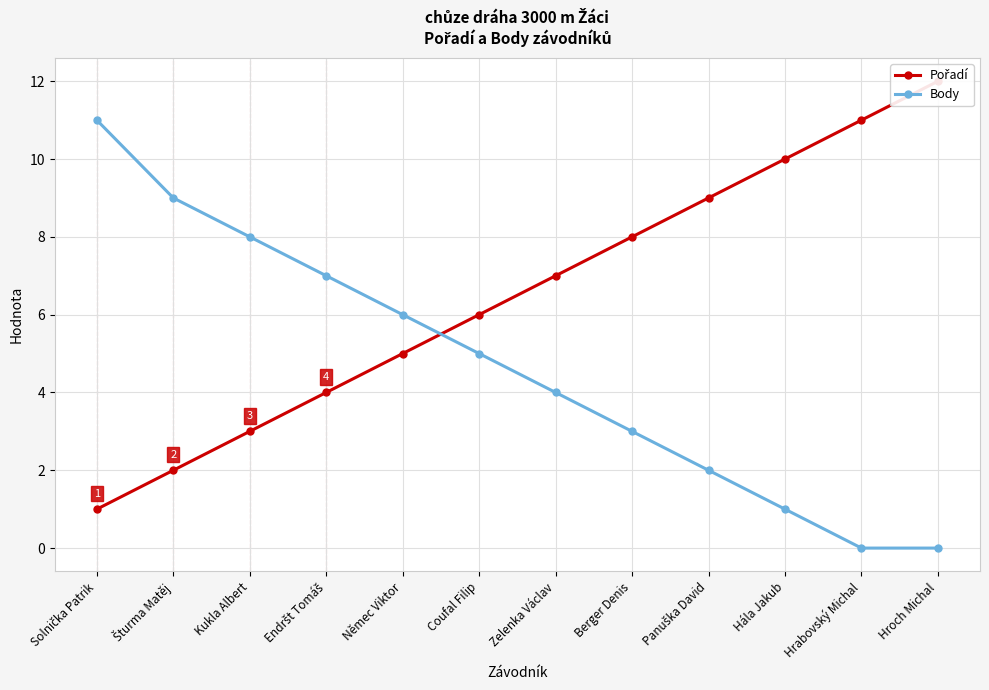

Which category has the highest value in the Pořadí series?

Hroch Michal